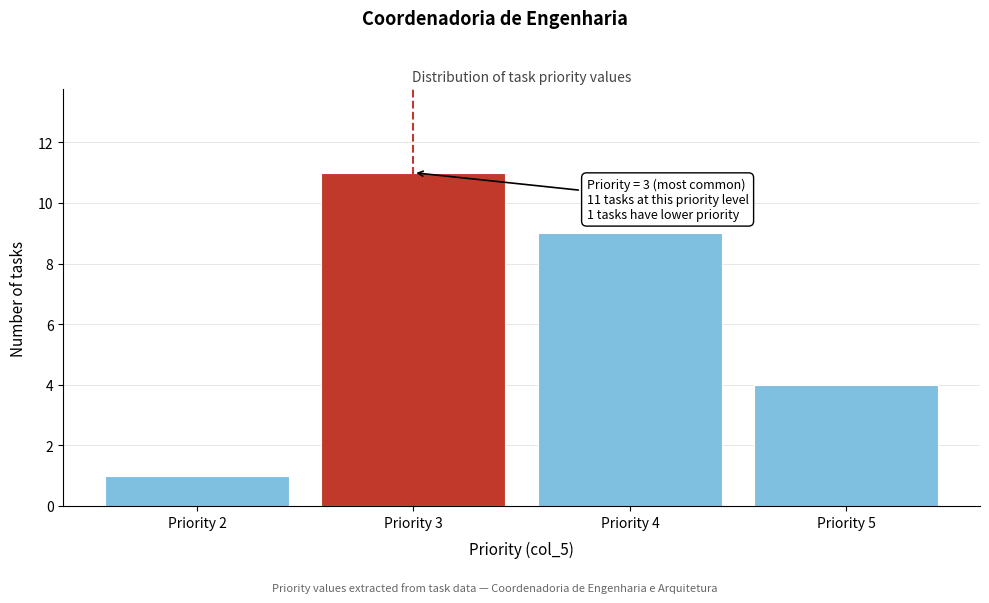

Over which range of the x-axis is the bar tallest?

2.5 to 3.5